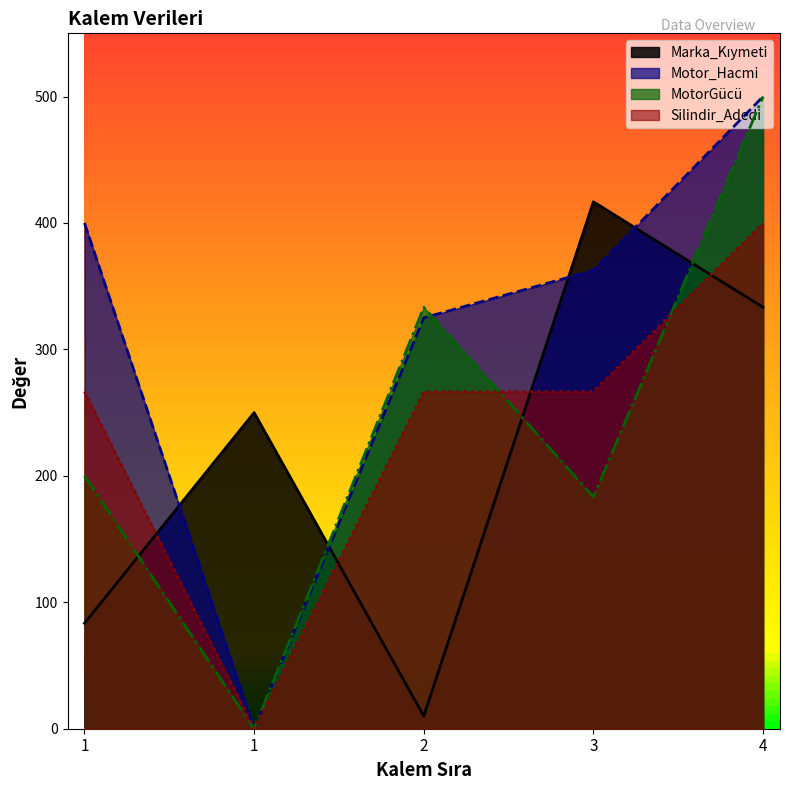

What is the value of the MotorGücü point at the 1st from the left?

200.0